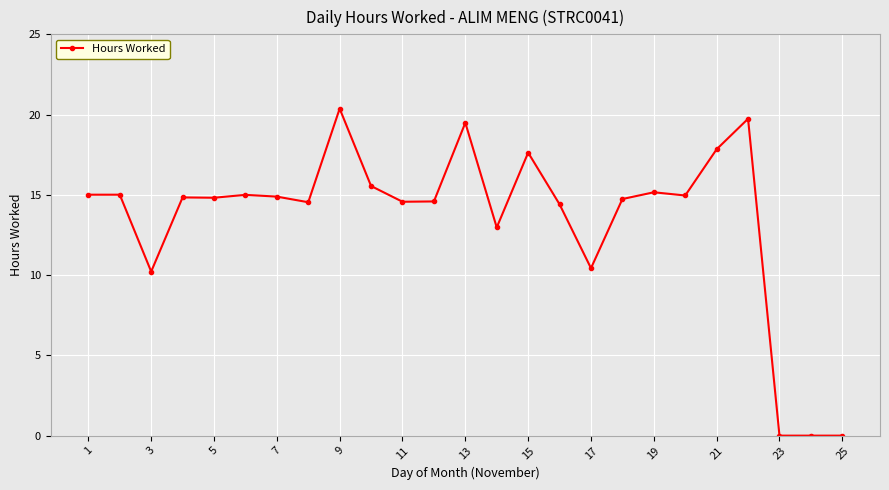

What is the value of the 16th point from the left?

14.4